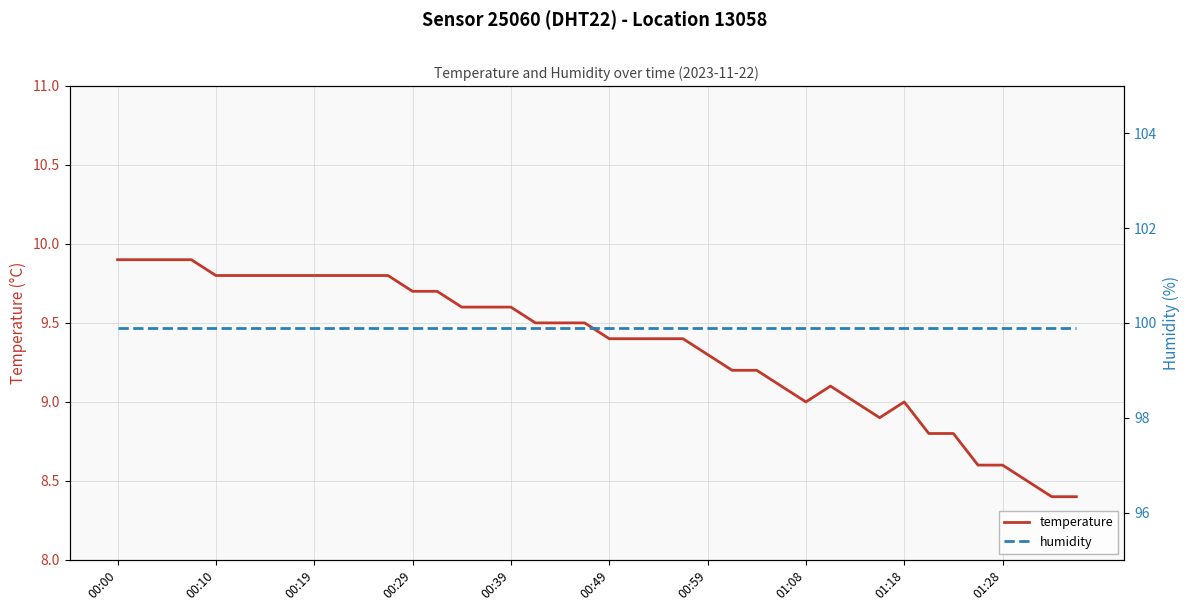

Which series has the largest range (max minus min)?

temperature